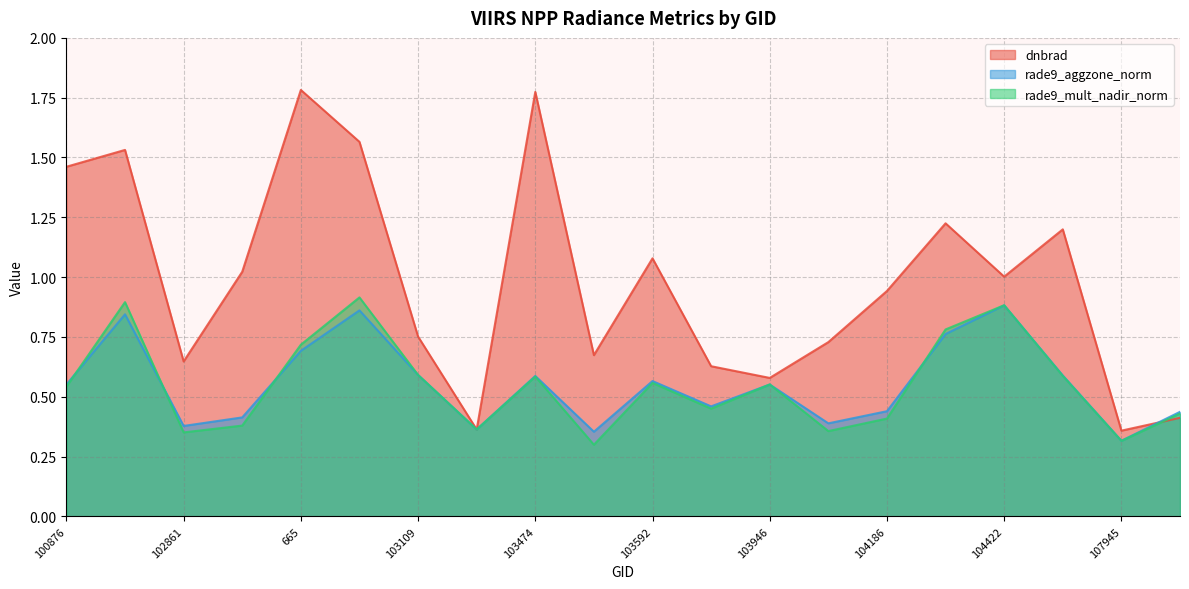

True or false: dnbrad has a value of 1.2 at 665.

False